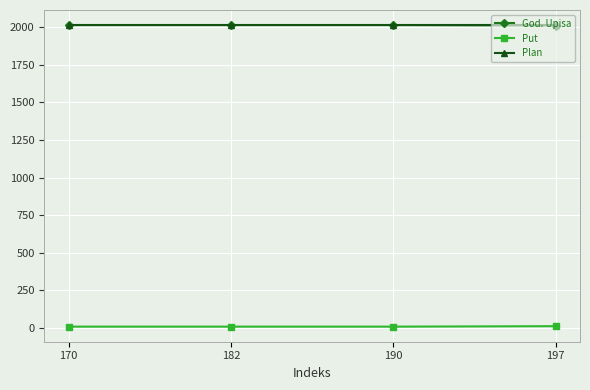

How many data points does each series have?

4